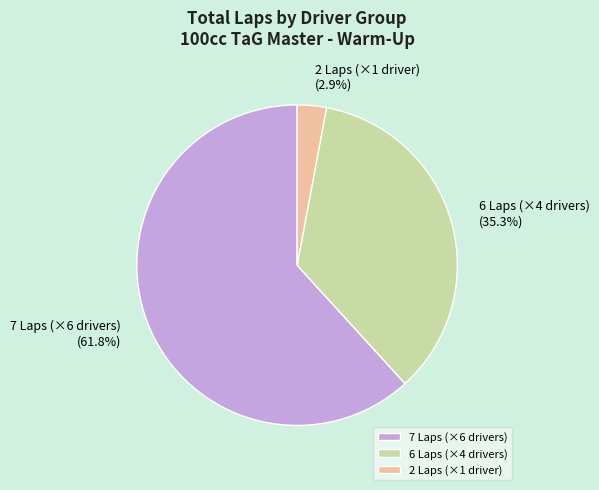

What percentage do 7 Laps (×6 drivers) and 6 Laps (×4 drivers) together represent?

97.1%